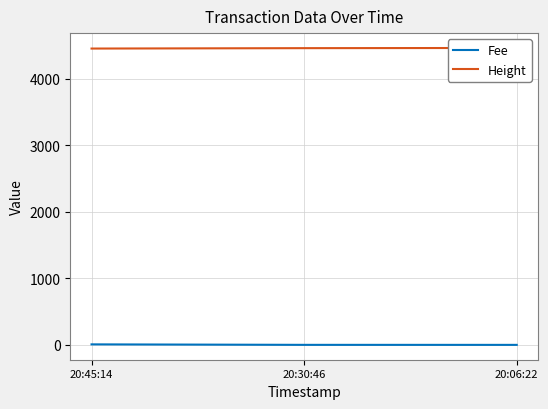

Does the chart display data point markers on the line(s)?

No